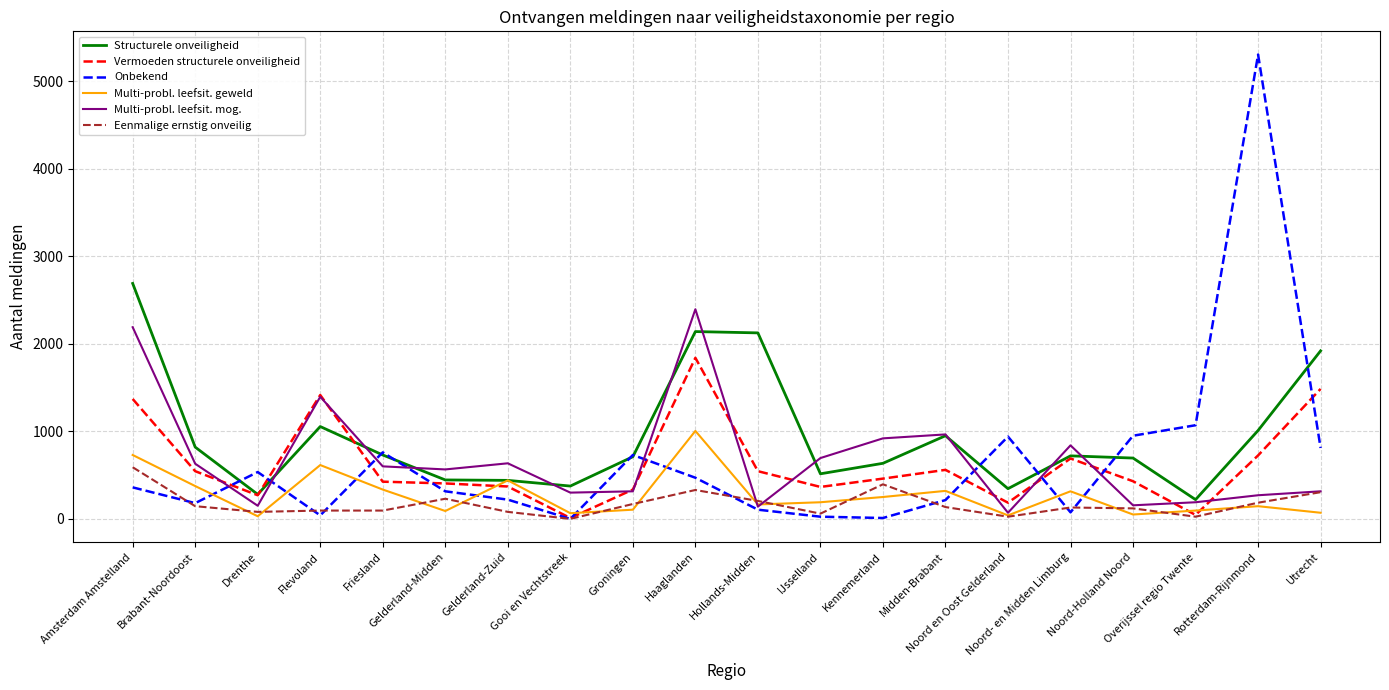

Is it true that Vermoeden structurele onveiligheid equals 185 at Noord en Oost Gelderland?

True